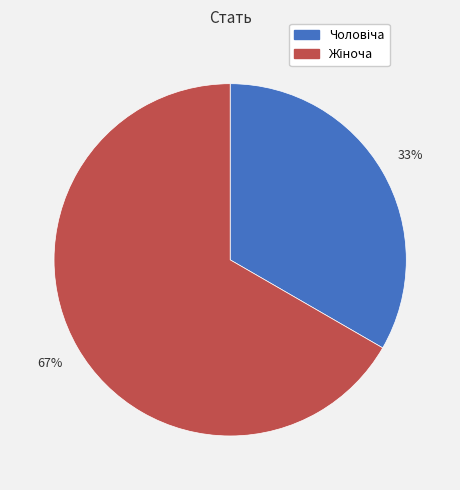

Is there a majority slice in this chart?

Yes